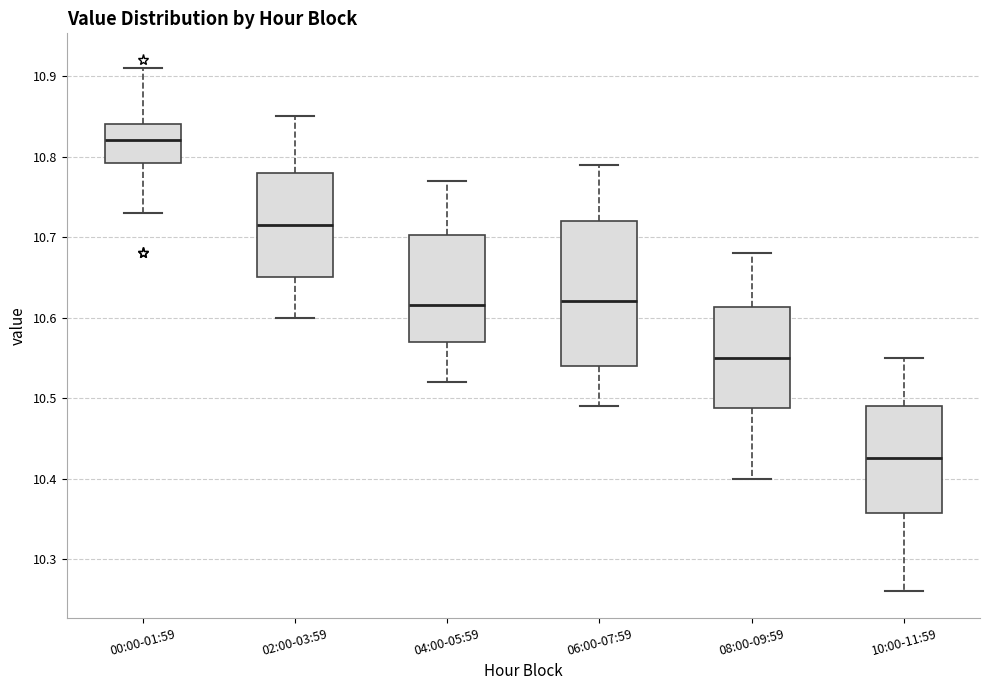

Comparing the boxes themselves (not the whiskers), which one is the tallest?

06:00-07:59